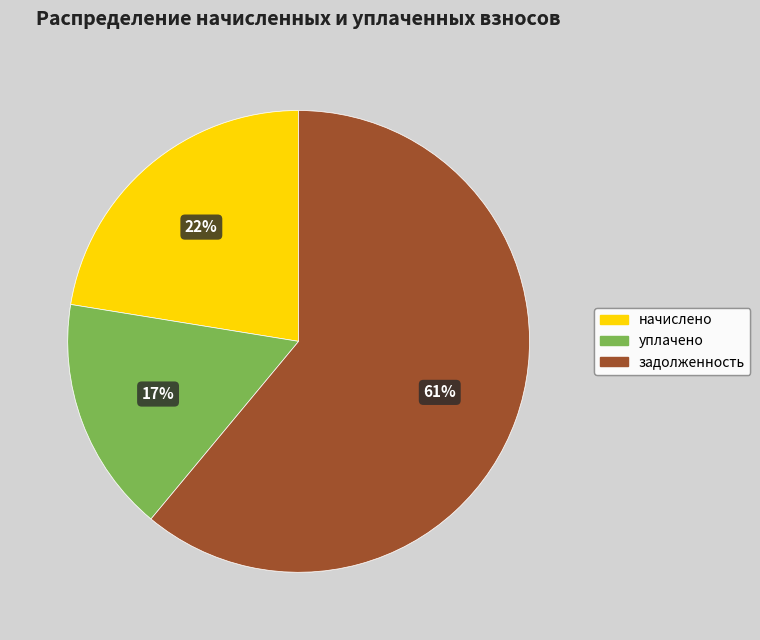

What is the ratio of the value at начислено to the value at задолженность?

0.4